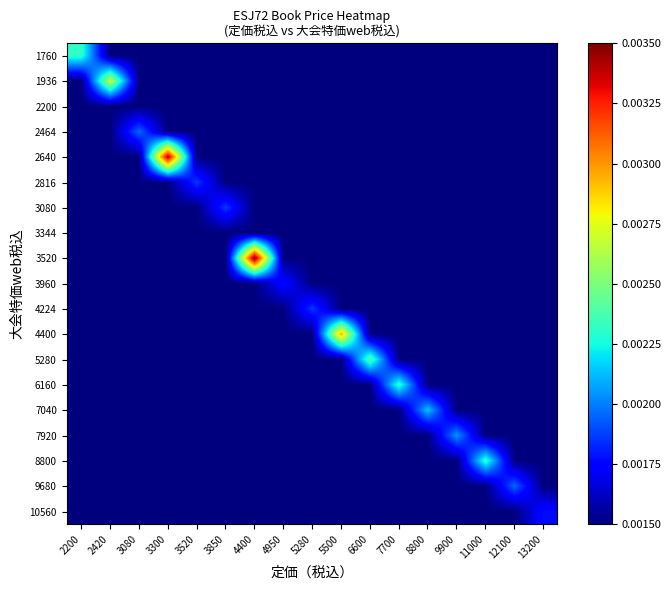

Reading left to right, transcribe all the data shown in this chart.

1760: 2200=0.0	2420=0.0	3080=0.0	3300=0.0	3520=0.0	3850=0.0	4400=0.0	4950=0.0	5280=0.0	5500=0.0	6600=0.0	7700=0.0	8800=0.0	9900=0.0	11000=0.0	12100=0.0	13200=0.0
1936: 2200=0.0	2420=0.0	3080=0.0	3300=0.0	3520=0.0	3850=0.0	4400=0.0	4950=0.0	5280=0.0	5500=0.0	6600=0.0	7700=0.0	8800=0.0	9900=0.0	11000=0.0	12100=0.0	13200=0.0
2200: 2200=0.0	2420=0.0	3080=0.0	3300=0.0	3520=0.0	3850=0.0	4400=0.0	4950=0.0	5280=0.0	5500=0.0	6600=0.0	7700=0.0	8800=0.0	9900=0.0	11000=0.0	12100=0.0	13200=0.0
2464: 2200=0.0	2420=0.0	3080=0.0	3300=0.0	3520=0.0	3850=0.0	4400=0.0	4950=0.0	5280=0.0	5500=0.0	6600=0.0	7700=0.0	8800=0.0	9900=0.0	11000=0.0	12100=0.0	13200=0.0
2640: 2200=0.0	2420=0.0	3080=0.0	3300=0.0	3520=0.0	3850=0.0	4400=0.0	4950=0.0	5280=0.0	5500=0.0	6600=0.0	7700=0.0	8800=0.0	9900=0.0	11000=0.0	12100=0.0	13200=0.0
2816: 2200=0.0	2420=0.0	3080=0.0	3300=0.0	3520=0.0	3850=0.0	4400=0.0	4950=0.0	5280=0.0	5500=0.0	6600=0.0	7700=0.0	8800=0.0	9900=0.0	11000=0.0	12100=0.0	13200=0.0
3080: 2200=0.0	2420=0.0	3080=0.0	3300=0.0	3520=0.0	3850=0.0	4400=0.0	4950=0.0	5280=0.0	5500=0.0	6600=0.0	7700=0.0	8800=0.0	9900=0.0	11000=0.0	12100=0.0	13200=0.0
3344: 2200=0.0	2420=0.0	3080=0.0	3300=0.0	3520=0.0	3850=0.0	4400=0.0	4950=0.0	5280=0.0	5500=0.0	6600=0.0	7700=0.0	8800=0.0	9900=0.0	11000=0.0	12100=0.0	13200=0.0
3520: 2200=0.0	2420=0.0	3080=0.0	3300=0.0	3520=0.0	3850=0.0	4400=0.0	4950=0.0	5280=0.0	5500=0.0	6600=0.0	7700=0.0	8800=0.0	9900=0.0	11000=0.0	12100=0.0	13200=0.0
3960: 2200=0.0	2420=0.0	3080=0.0	3300=0.0	3520=0.0	3850=0.0	4400=0.0	4950=0.0	5280=0.0	5500=0.0	6600=0.0	7700=0.0	8800=0.0	9900=0.0	11000=0.0	12100=0.0	13200=0.0
4224: 2200=0.0	2420=0.0	3080=0.0	3300=0.0	3520=0.0	3850=0.0	4400=0.0	4950=0.0	5280=0.0	5500=0.0	6600=0.0	7700=0.0	8800=0.0	9900=0.0	11000=0.0	12100=0.0	13200=0.0
4400: 2200=0.0	2420=0.0	3080=0.0	3300=0.0	3520=0.0	3850=0.0	4400=0.0	4950=0.0	5280=0.0	5500=0.0	6600=0.0	7700=0.0	8800=0.0	9900=0.0	11000=0.0	12100=0.0	13200=0.0
5280: 2200=0.0	2420=0.0	3080=0.0	3300=0.0	3520=0.0	3850=0.0	4400=0.0	4950=0.0	5280=0.0	5500=0.0	6600=0.0	7700=0.0	8800=0.0	9900=0.0	11000=0.0	12100=0.0	13200=0.0
6160: 2200=0.0	2420=0.0	3080=0.0	3300=0.0	3520=0.0	3850=0.0	4400=0.0	4950=0.0	5280=0.0	5500=0.0	6600=0.0	7700=0.0	8800=0.0	9900=0.0	11000=0.0	12100=0.0	13200=0.0
7040: 2200=0.0	2420=0.0	3080=0.0	3300=0.0	3520=0.0	3850=0.0	4400=0.0	4950=0.0	5280=0.0	5500=0.0	6600=0.0	7700=0.0	8800=0.0	9900=0.0	11000=0.0	12100=0.0	13200=0.0
7920: 2200=0.0	2420=0.0	3080=0.0	3300=0.0	3520=0.0	3850=0.0	4400=0.0	4950=0.0	5280=0.0	5500=0.0	6600=0.0	7700=0.0	8800=0.0	9900=0.0	11000=0.0	12100=0.0	13200=0.0
8800: 2200=0.0	2420=0.0	3080=0.0	3300=0.0	3520=0.0	3850=0.0	4400=0.0	4950=0.0	5280=0.0	5500=0.0	6600=0.0	7700=0.0	8800=0.0	9900=0.0	11000=0.0	12100=0.0	13200=0.0
9680: 2200=0.0	2420=0.0	3080=0.0	3300=0.0	3520=0.0	3850=0.0	4400=0.0	4950=0.0	5280=0.0	5500=0.0	6600=0.0	7700=0.0	8800=0.0	9900=0.0	11000=0.0	12100=0.0	13200=0.0
10560: 2200=0.0	2420=0.0	3080=0.0	3300=0.0	3520=0.0	3850=0.0	4400=0.0	4950=0.0	5280=0.0	5500=0.0	6600=0.0	7700=0.0	8800=0.0	9900=0.0	11000=0.0	12100=0.0	13200=0.0